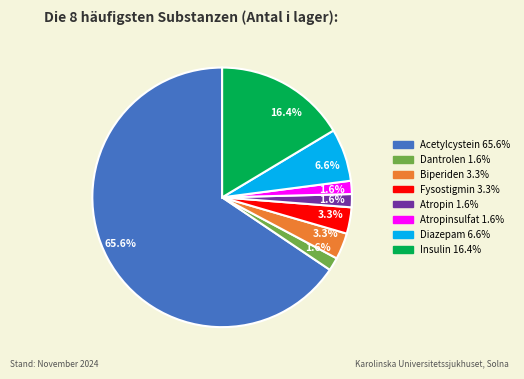

Does any single category account for the majority?

Yes